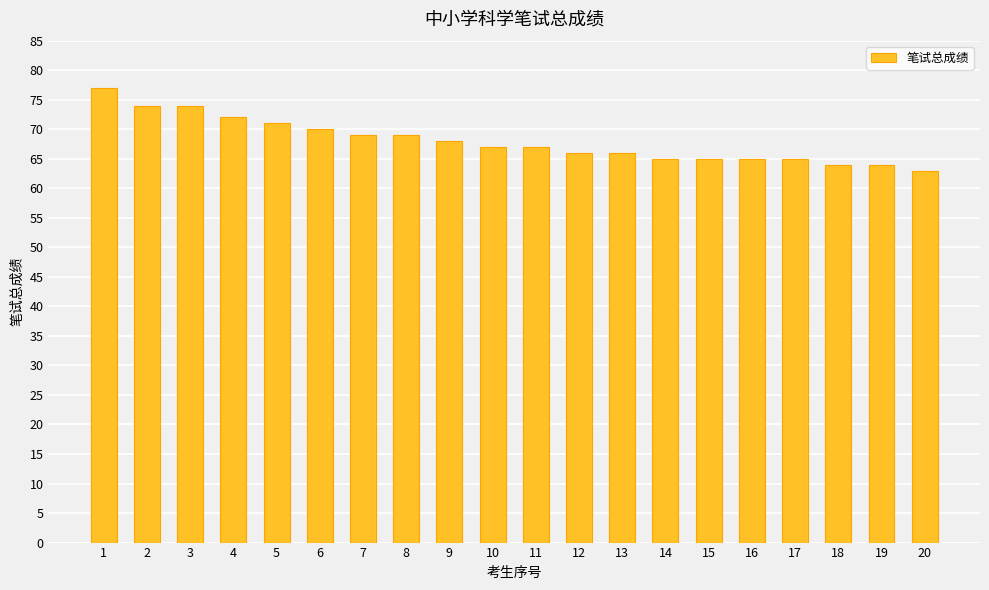

The value at 13 is 66. True or false?

True